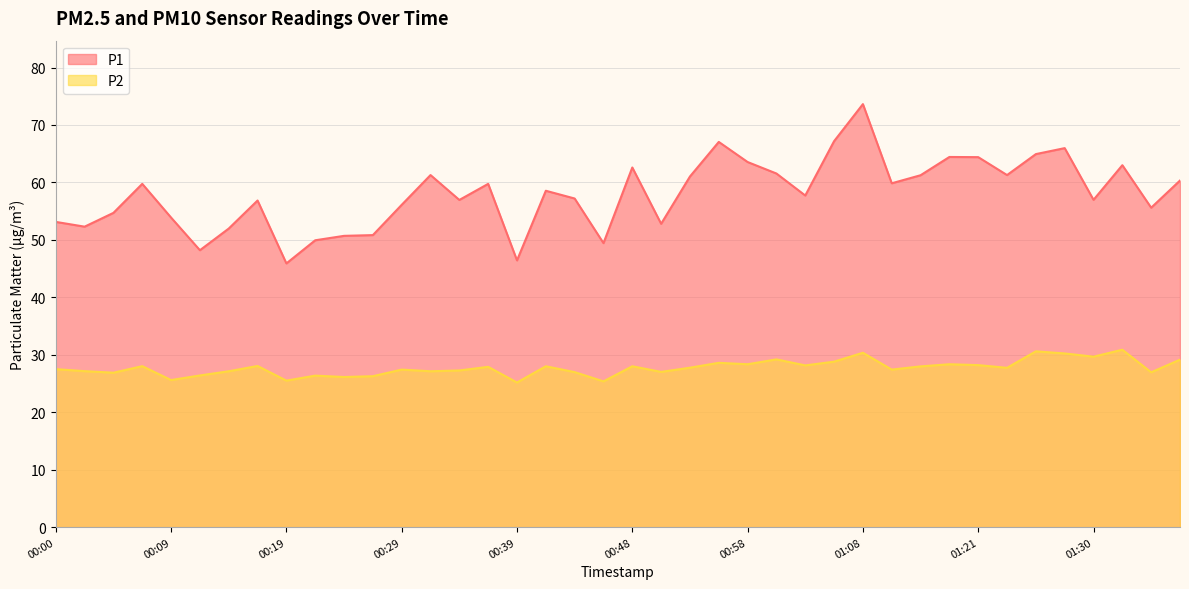

Which category has the highest value in the P1 series?

01:08